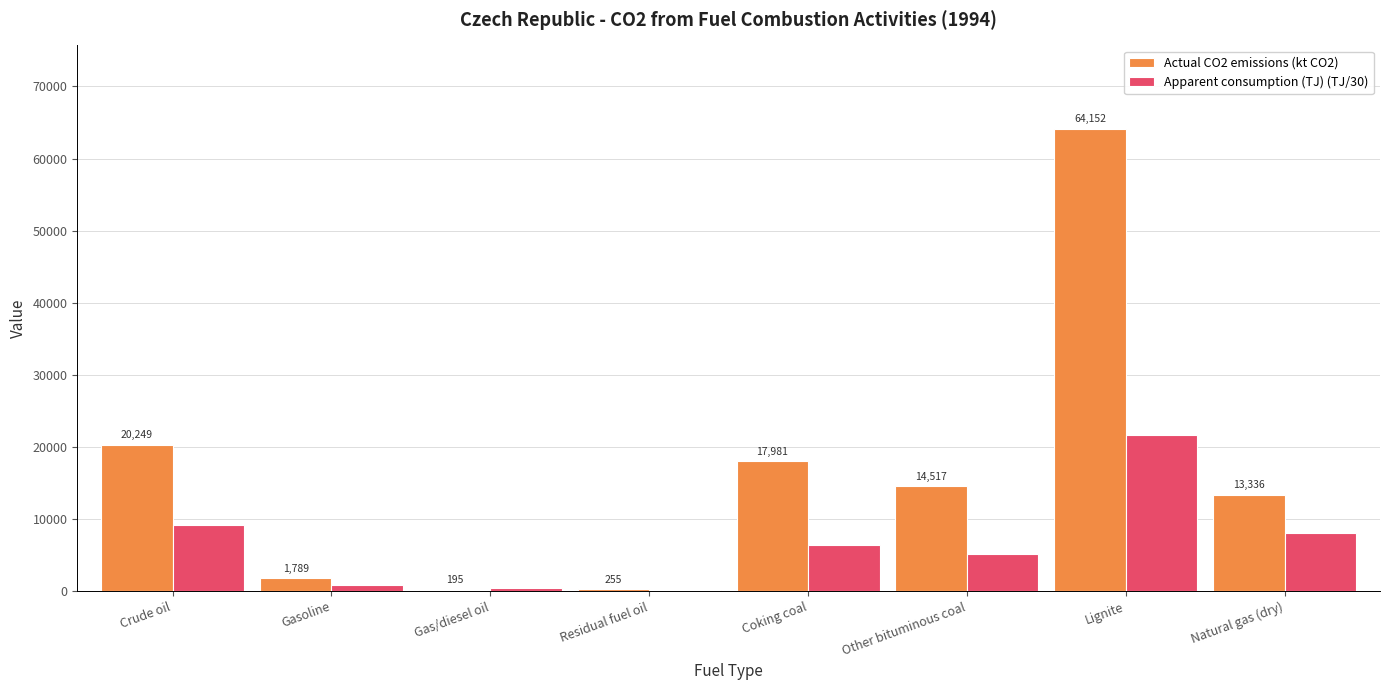

Is it true that Apparent consumption (TJ) (TJ/30) equals 860.3 at Gasoline?

True